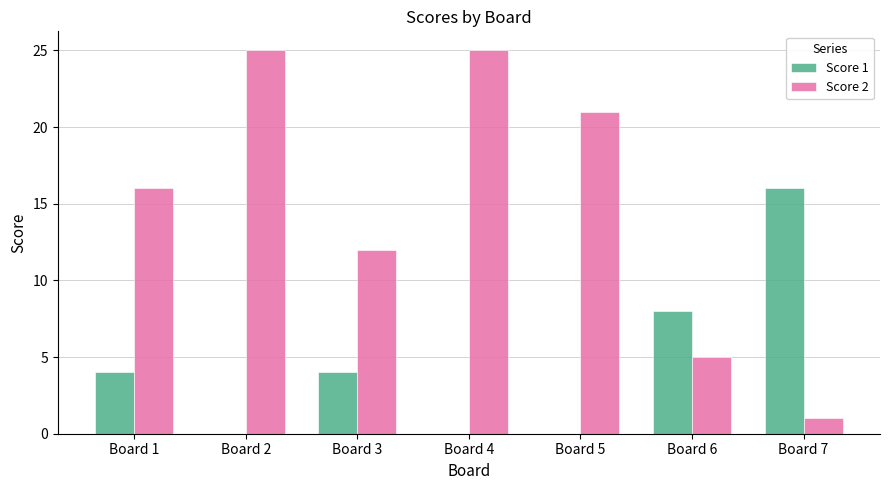

At which label is Score 2 closest to 13?

Board 3